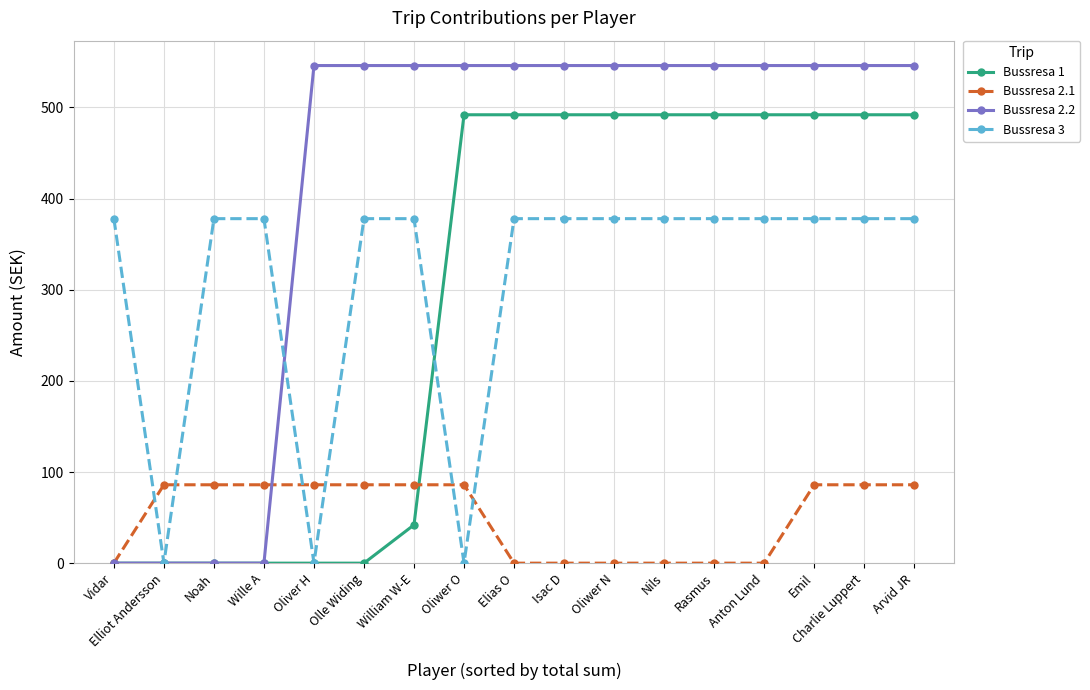

At William W-E, list the series in order from largest to smallest.

Bussresa 2.2, Bussresa 3, Bussresa 2.1, Bussresa 1